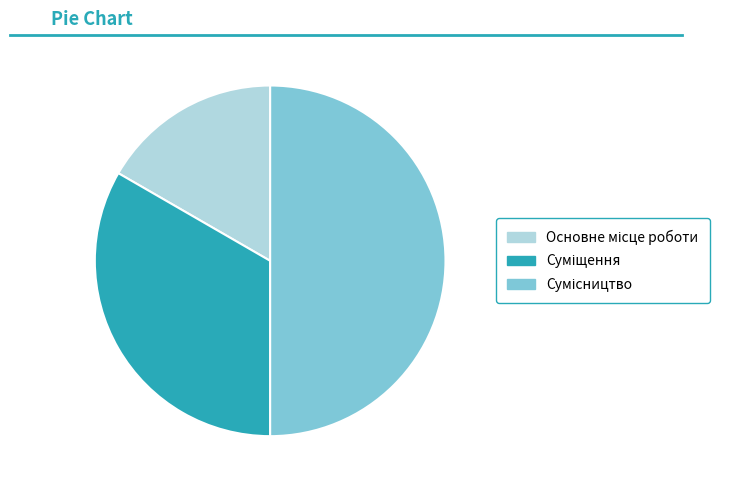

The Сумісництво slice represents 42% of the pie. True or false?

False